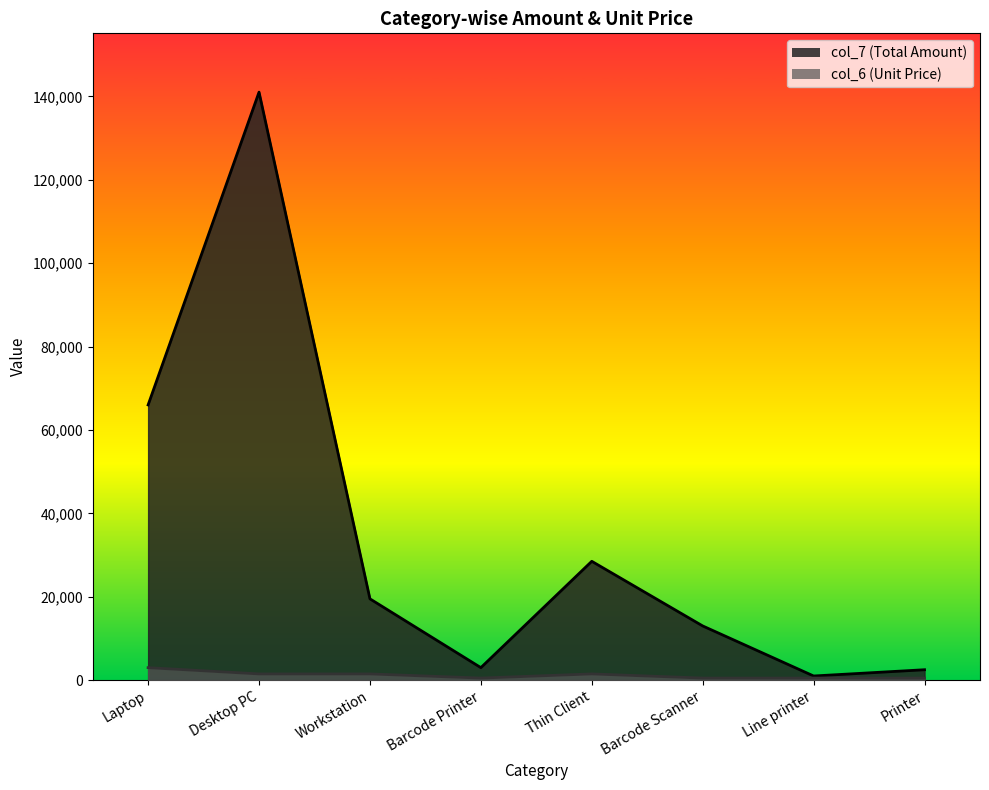

Is it true that col_6 equals 500 at Barcode Printer?

True